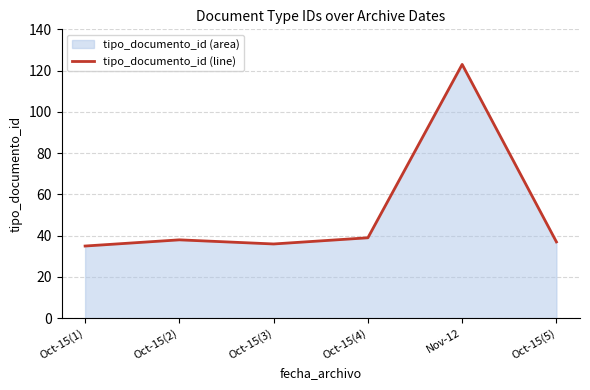

What is the label of the 3rd point from the left?

Oct-15(3)